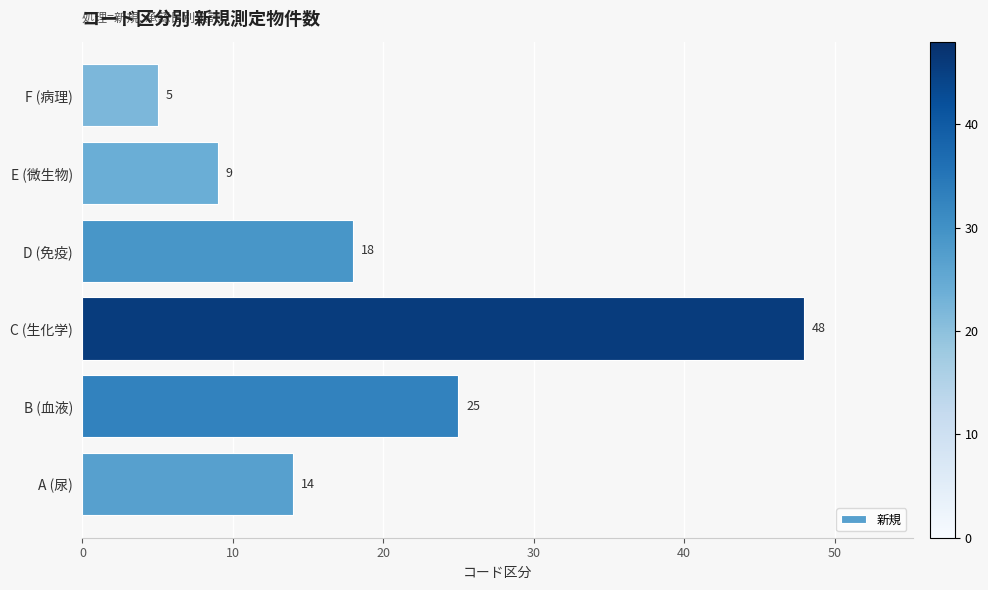

Does the chart contain any negative values?

No